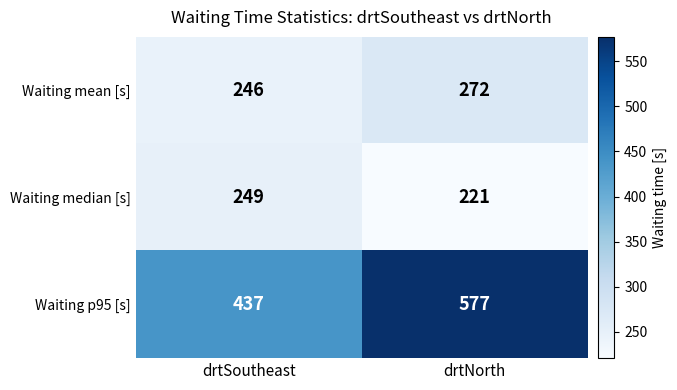

Which series has the widest spread of values?

Waiting p95 [s]